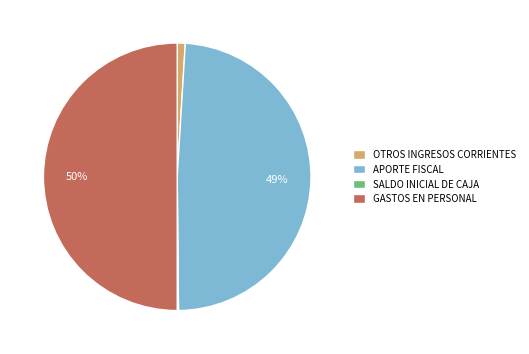

Which category has the biggest portion of the pie?

GASTOS EN PERSONAL